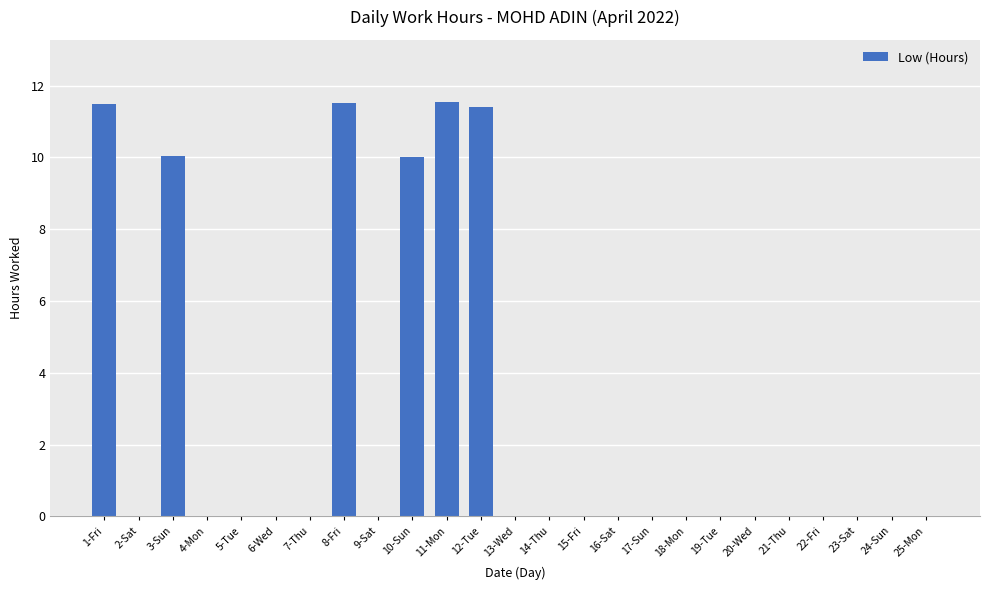

How many categories are shown in the chart?

25